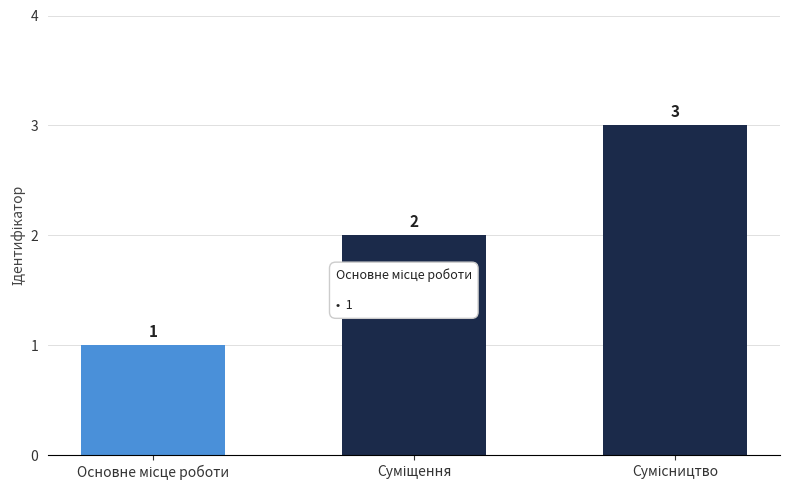

What is the greatest value displayed?

3